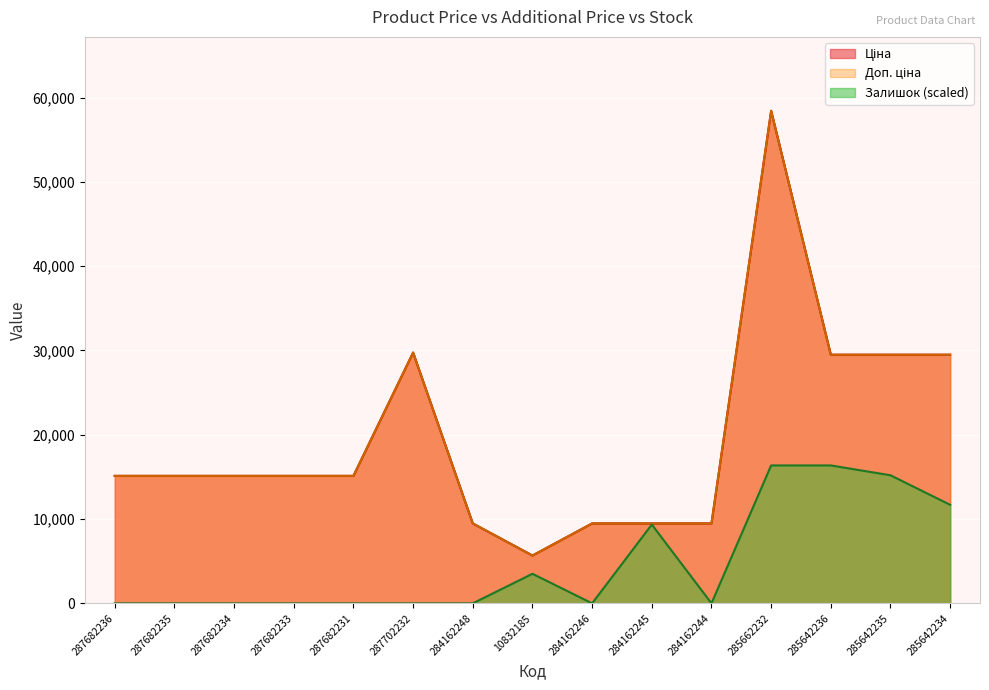

Reading left to right, list all the values displayed in this chart.

Ціна: 15120.0	15120.0	15120.0	15120.0	15120.0	29747.2	9480.1	5673.8	9480.1	9480.1	9480.1	58426.5	29491.5	29491.5	29491.5
Доп. ціна: 15120.0	15120.0	15120.0	15120.0	15120.0	29747.2	9480.1	5673.8	9480.1	9480.1	9480.1	58426.5	29491.5	29491.5	29491.5
Залишок: 0.0	0.0	0.0	0.0	0.0	0.0	0.0	3505.6	0.0	9348.2	0.0	16359.4	16359.4	15190.9	11685.3